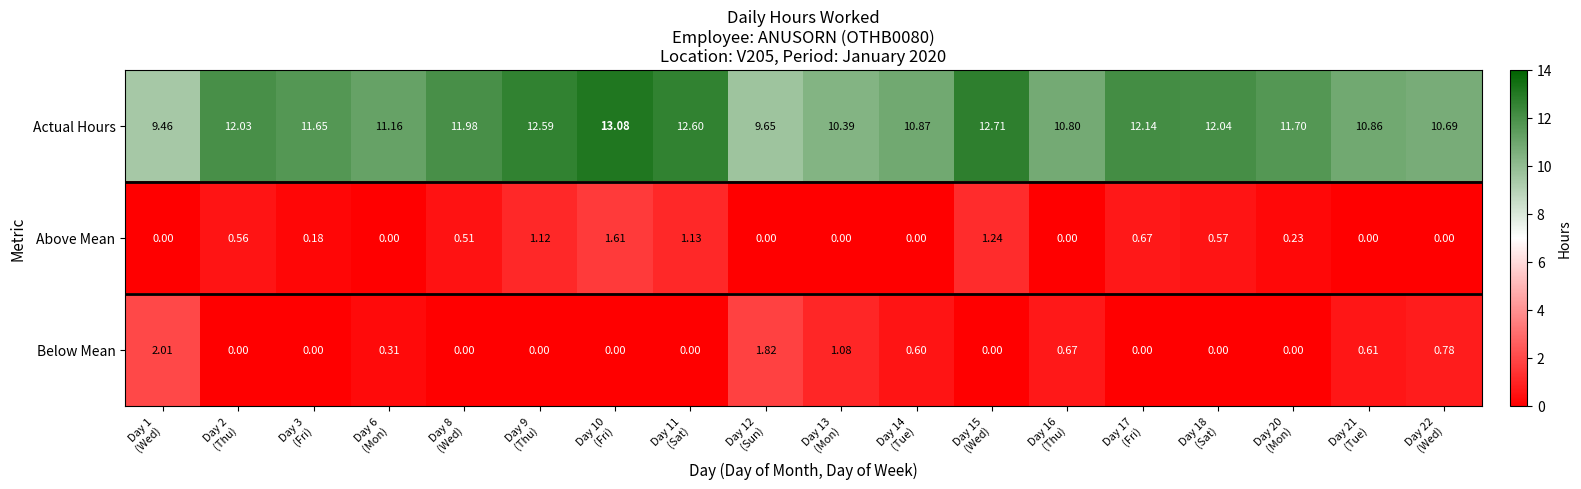

Which series has the widest spread of values?

Actual Hours